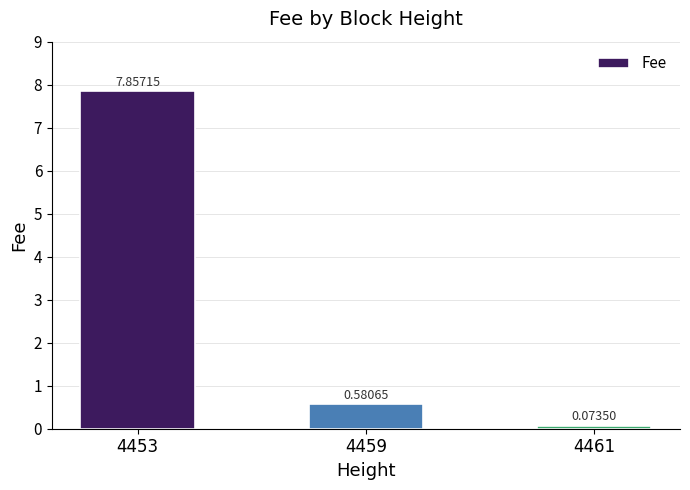

List the labels in order of value, smallest first.

4461, 4459, 4453